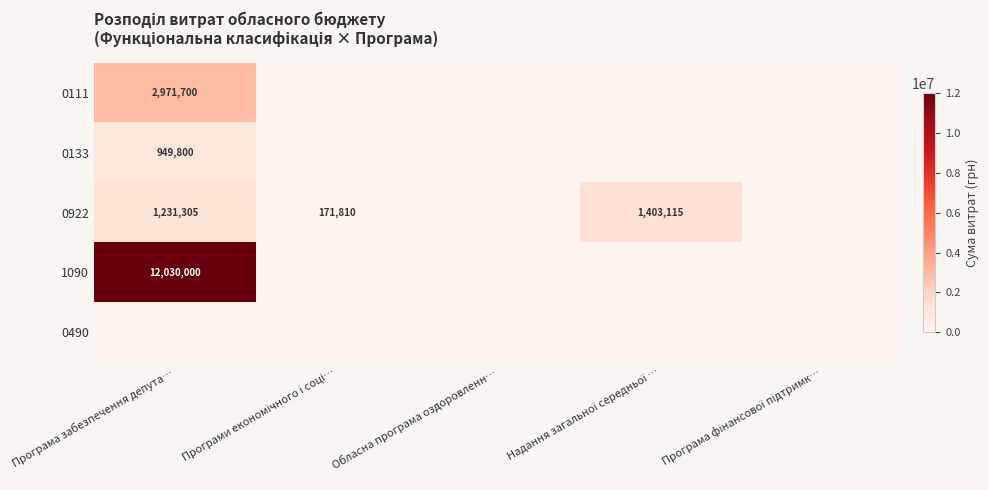

The value of 1090 at Програма забезпечення депута… is 12030000. True or false?

True